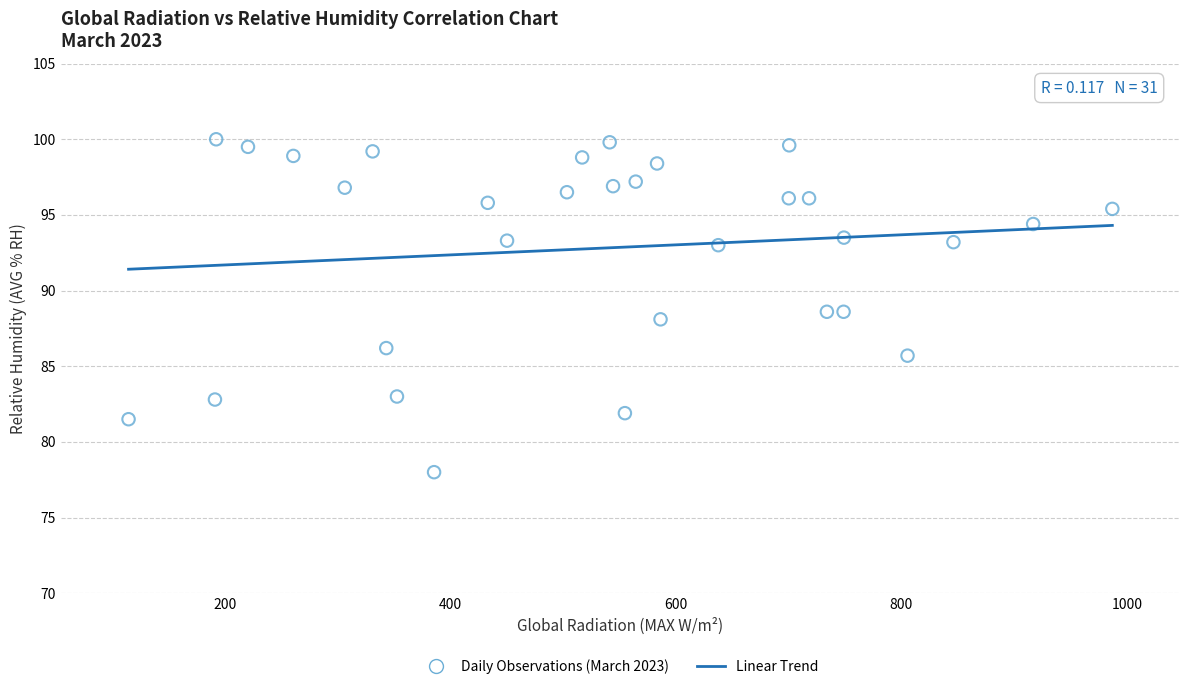

What is the range of X values (max minus min)?

872.3